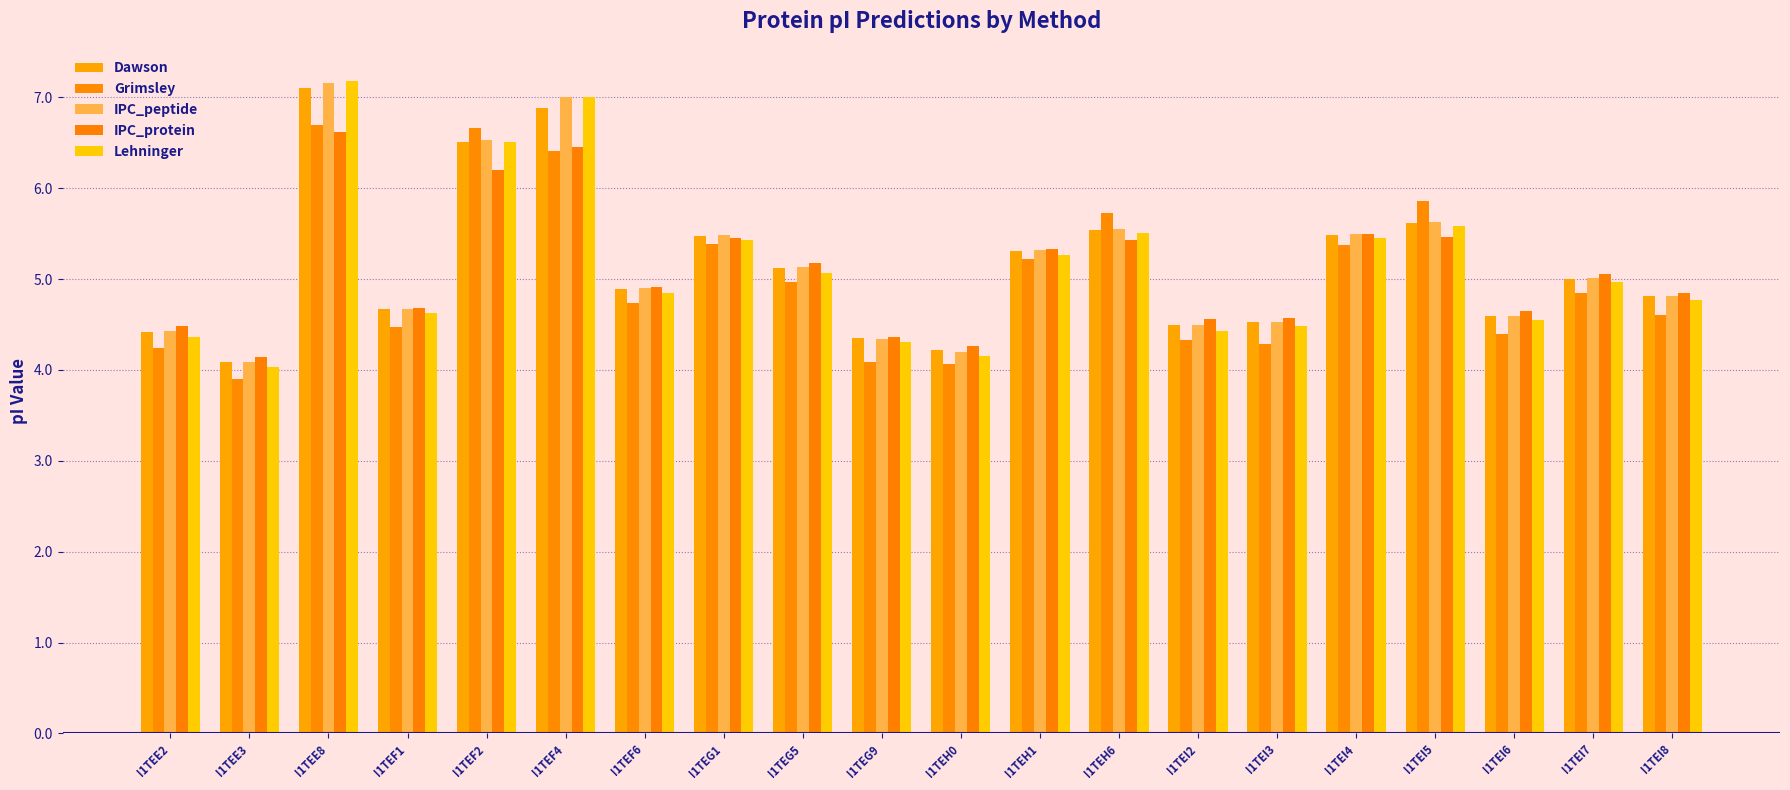

Are the bars grouped side by side (vs. stacked)?

Yes